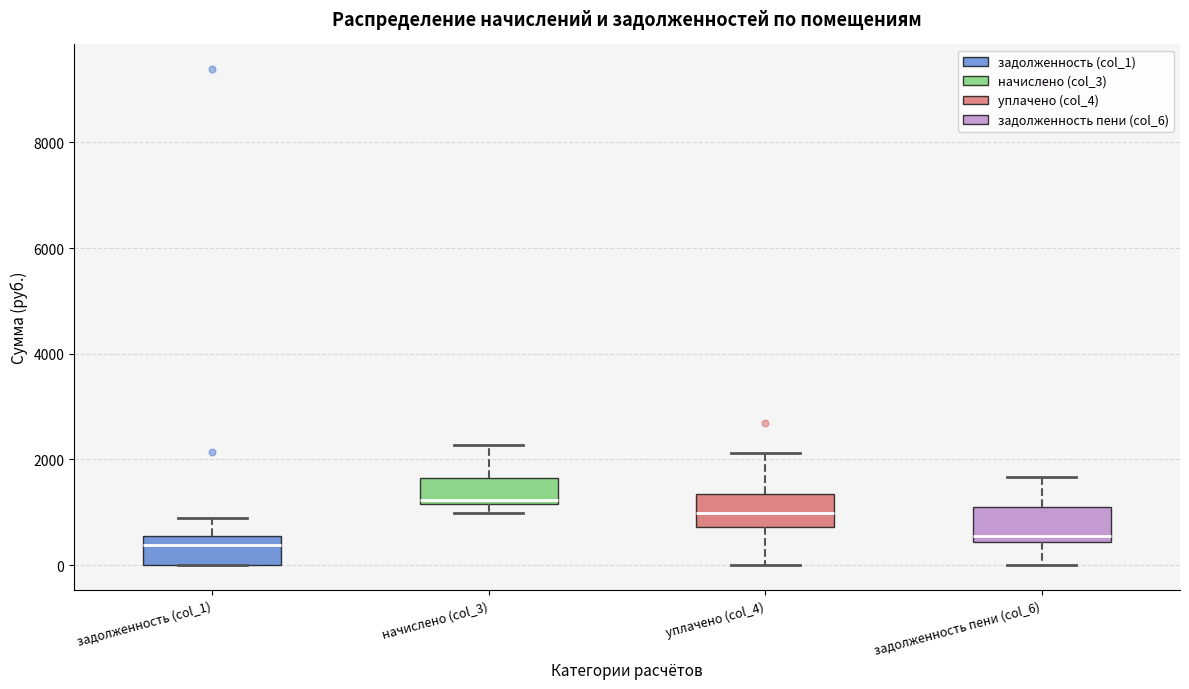

Where does the lower whisker of the box for уплачено (col_4) end on the y-axis? The values are not printed on the chart, so give them approximately, as read against the axis.

0